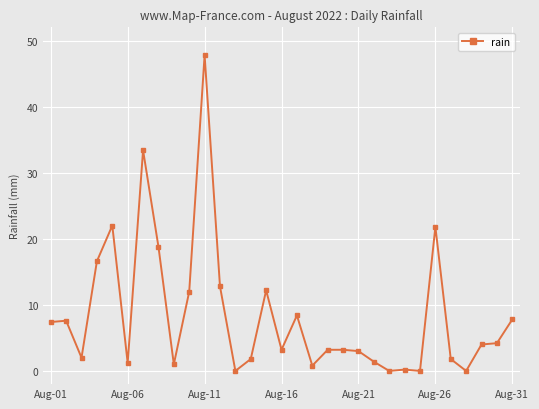

What is the greatest value displayed?

47.8